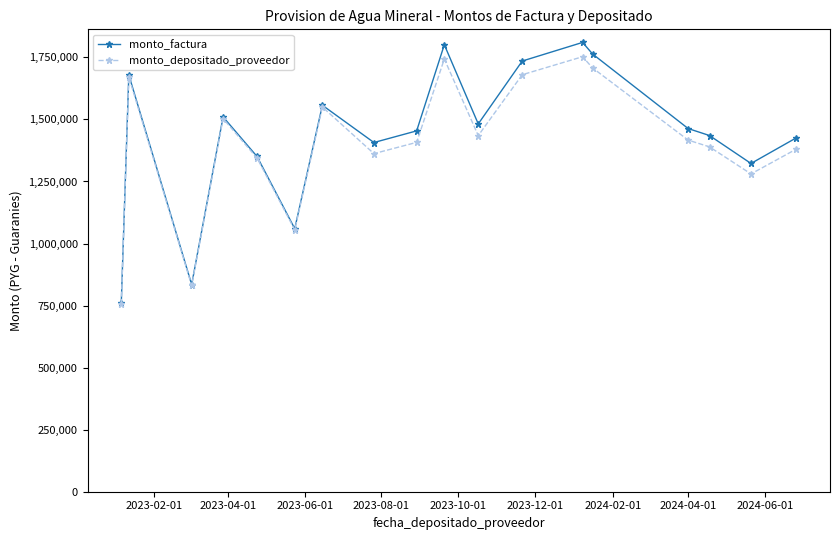

What is the greatest value displayed?

1810340